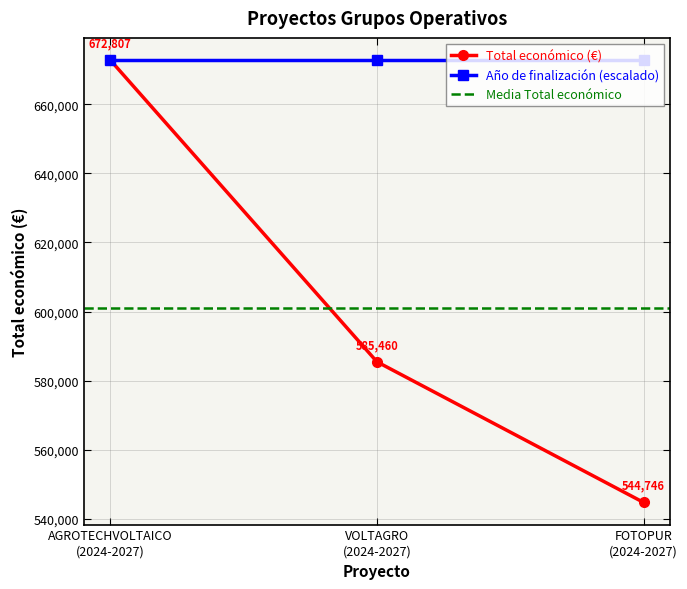

What is the minimum value for Total económico (€)?

544746